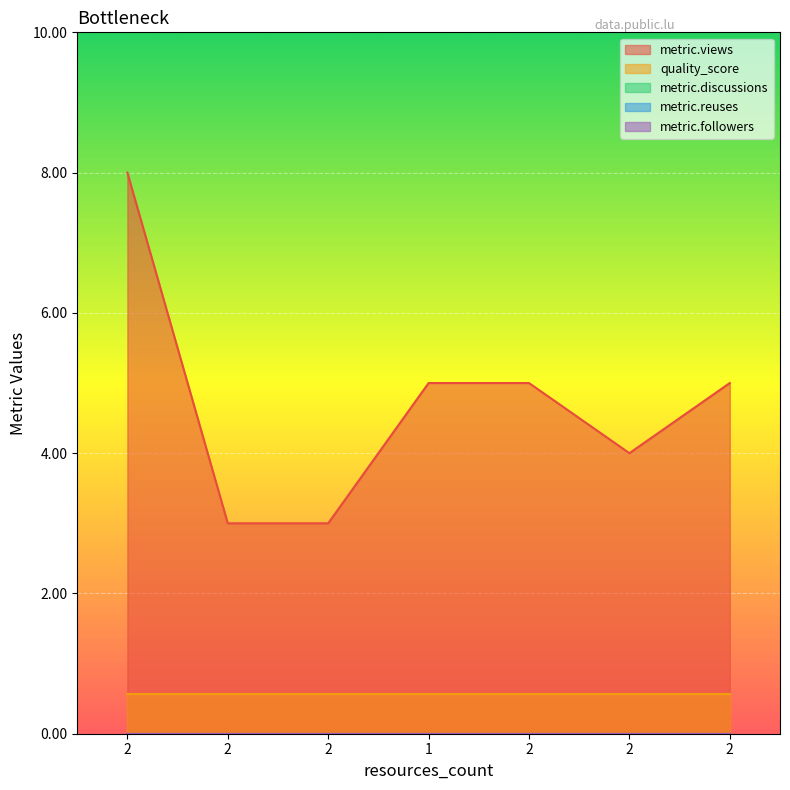

Between 2 and 2, which series saw the biggest shift?

metric.views